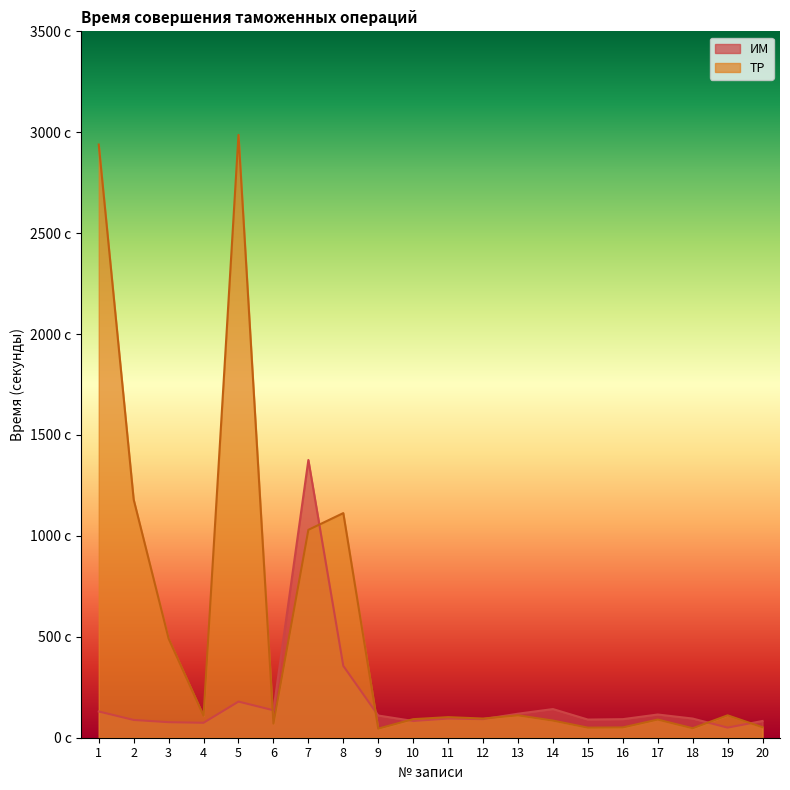

At which label is ИМ closest to 713?

8